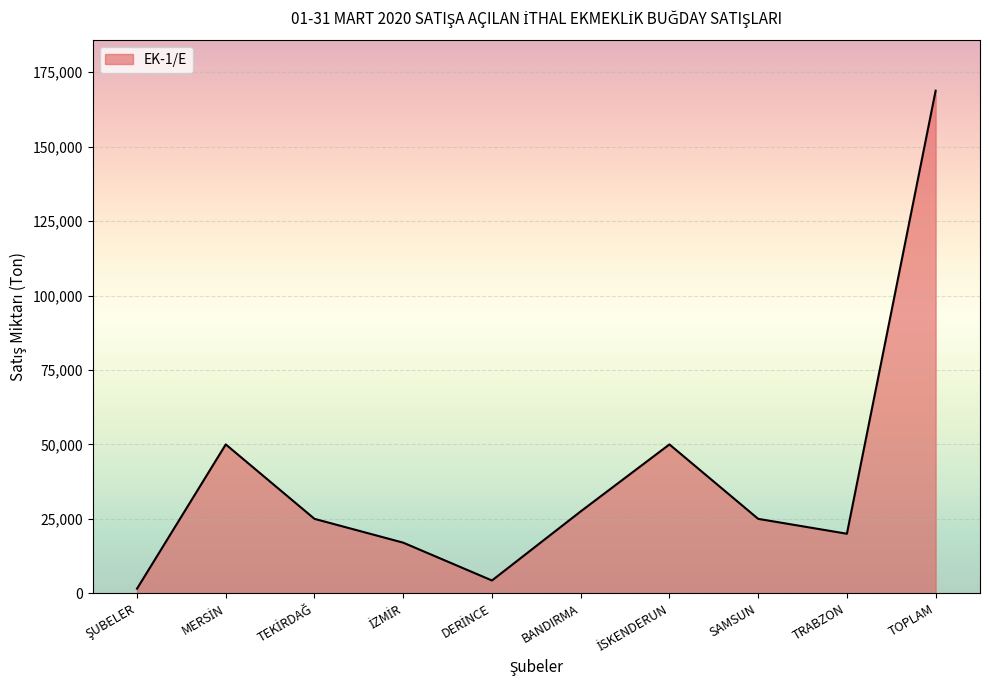

What is the change in value from TRABZON to TOPLAM?

+148800